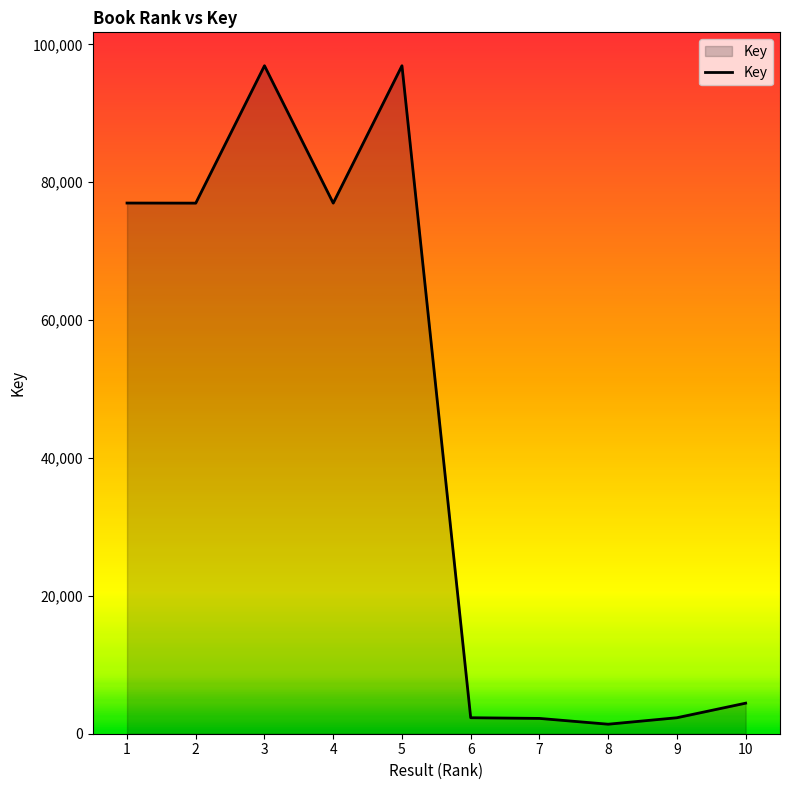

What is the change in value from 2 to 9?

-74650